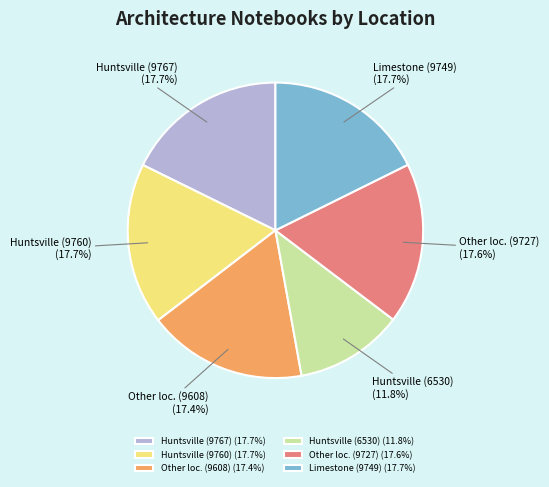

Combined, do Huntsville (6530) and Other loc. (9608) account for over 50%?

No